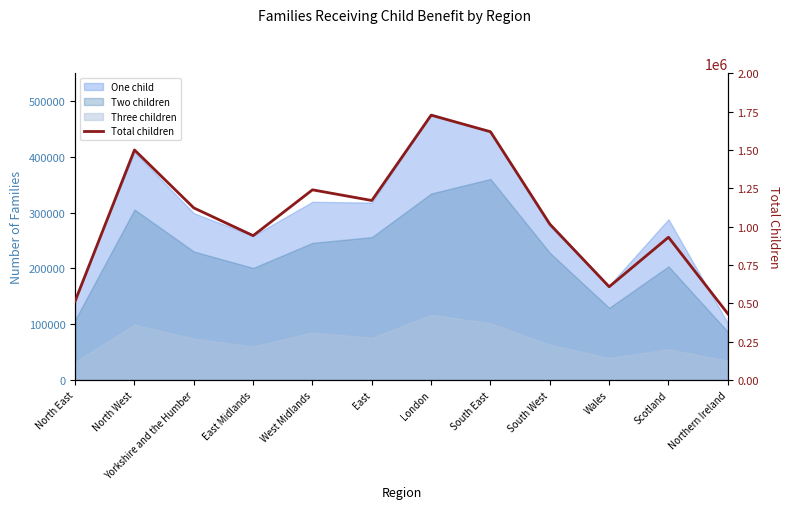

What is the difference between the second highest and second lowest values?

1104150